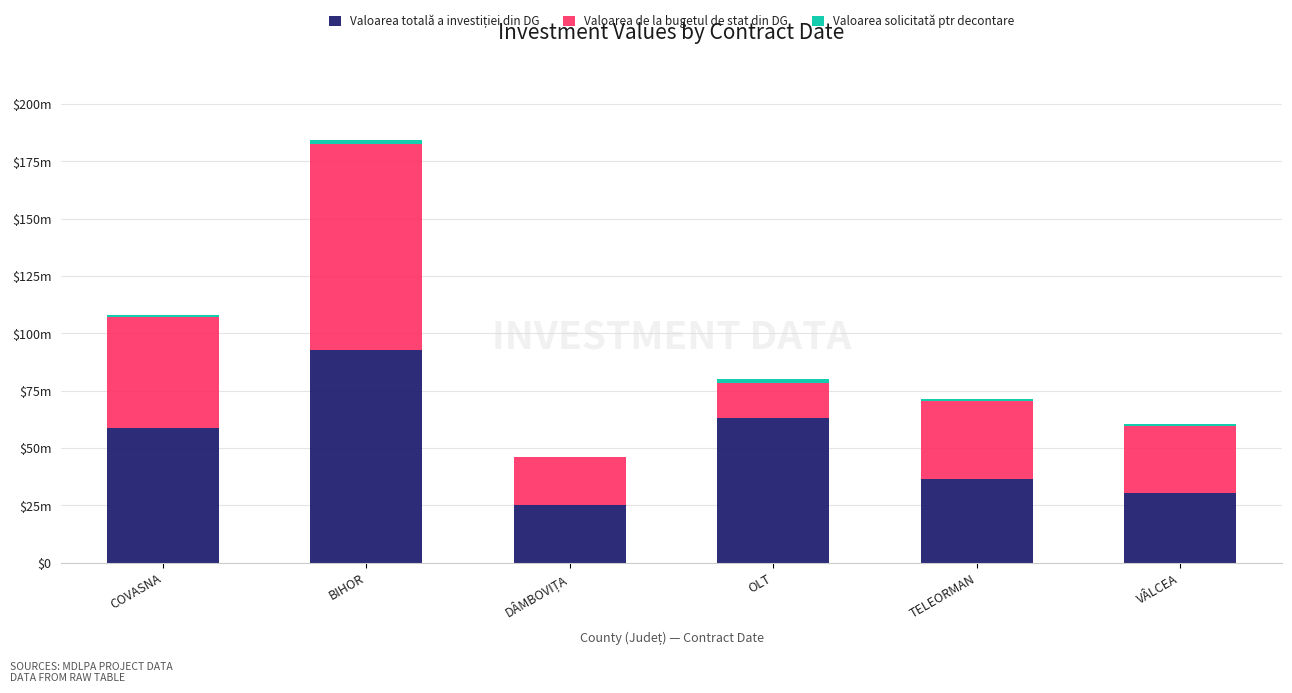

The Valoarea totală a investiției din DG series shows 49280625.5 at VÂLCEA. True or false?

False